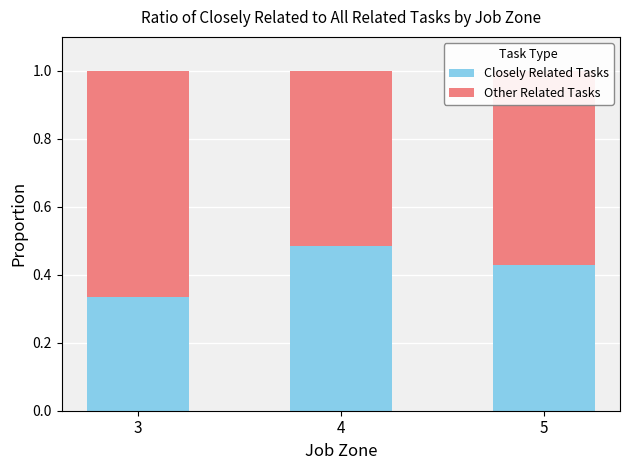

What is the total value across all series at 3?

1.0